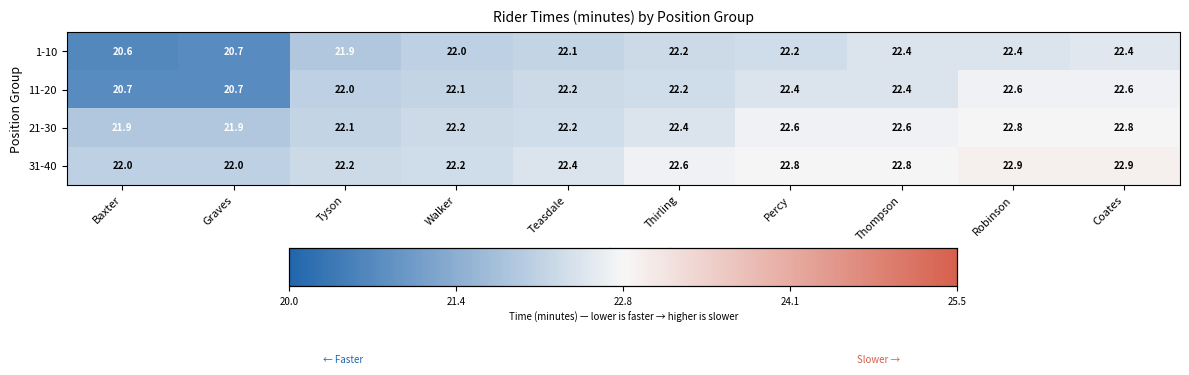

The 11-20 series shows 22.6 at Coates. True or false?

True